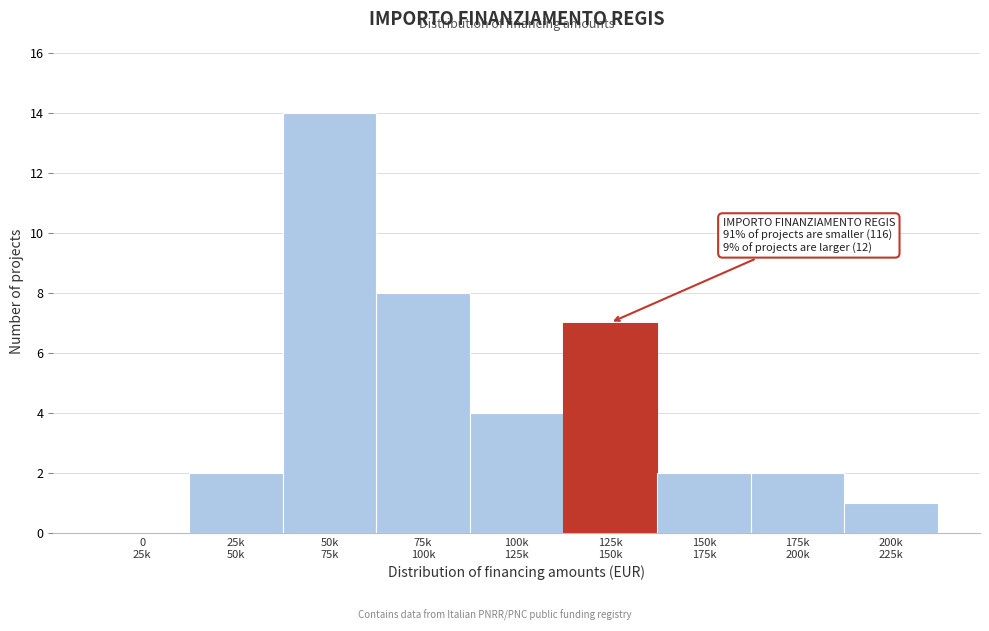

What is the greatest value displayed?

14